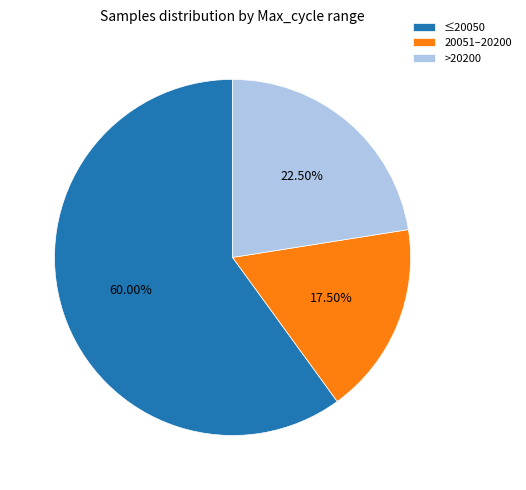

Between ≤20050 and >20200, which is larger?

≤20050